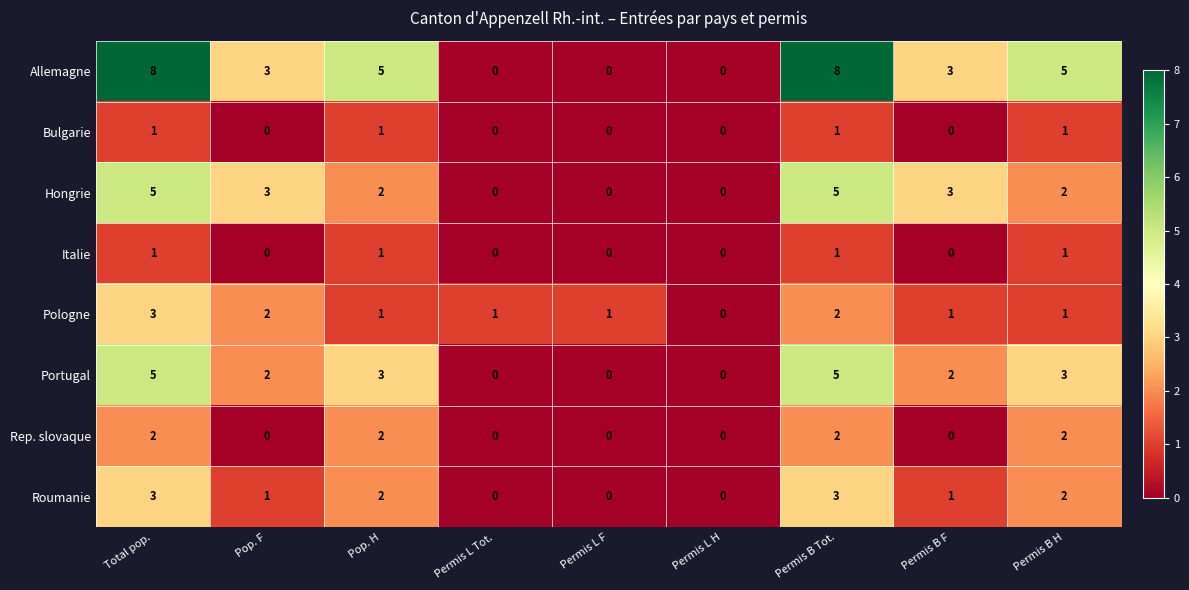

Is it true that Portugal equals 3 at Pop. H?

True